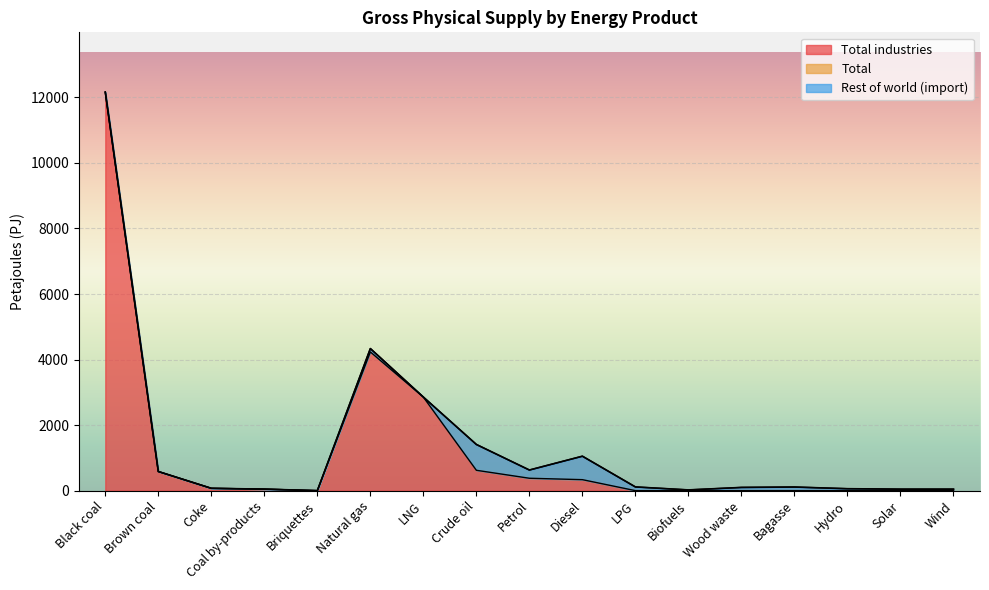

At which label does Total industries first exceed 46?

Black coal